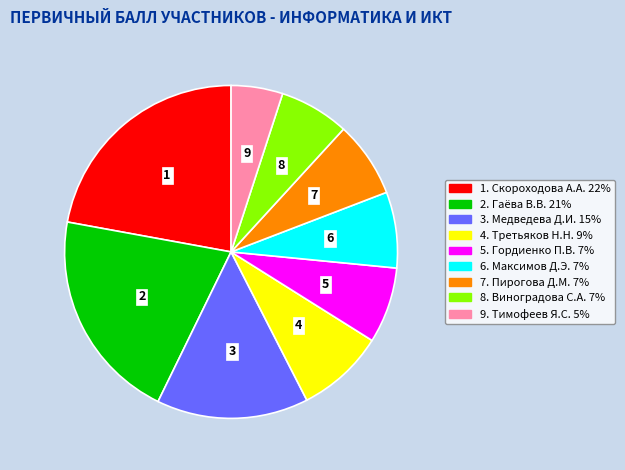

Approximately how many times larger is the value at 7. Пирогова Д.М. 7% compared to 4. Третьяков Н.Н. 9%?

0.9